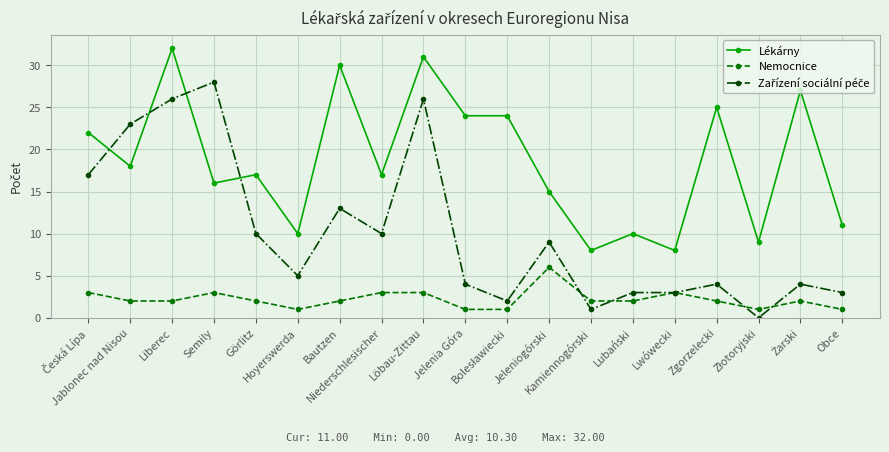

What is the spread (max minus min) of values at Kamiennogórski?

7